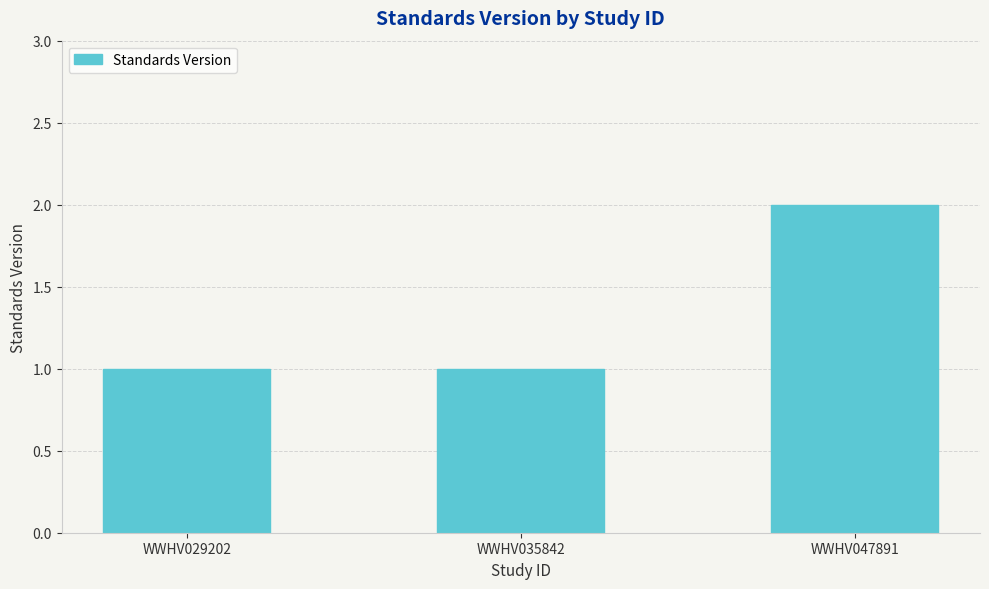

Reading left to right, transcribe all the data shown in this chart.

1	1	2